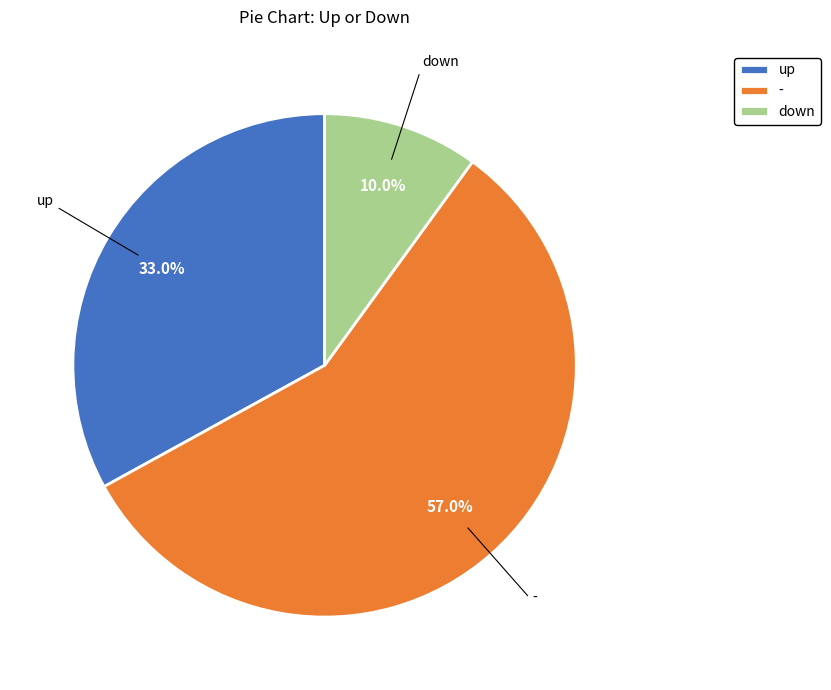

How many slices are in this pie chart?

3